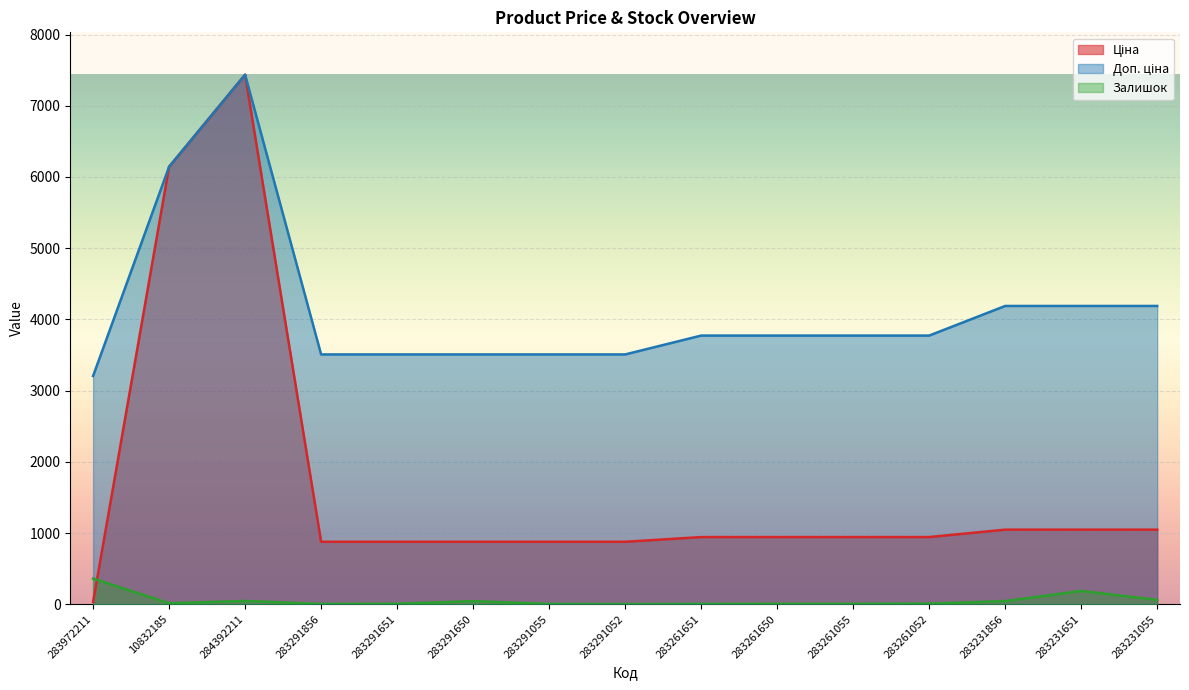

What is the greatest value displayed?

7436.2